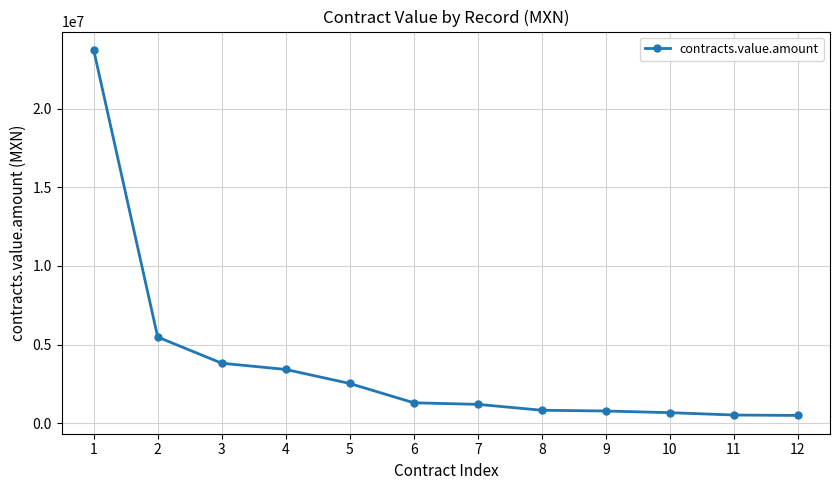

What is the sum of all values?

44768104.5